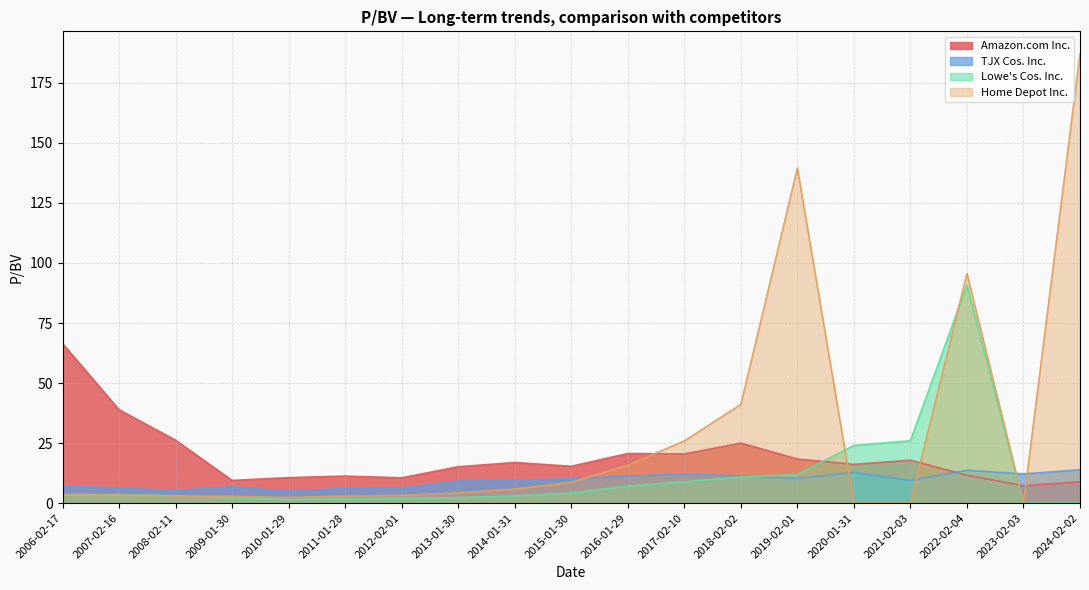

Between which two adjacent categories do Home Depot Inc. and Amazon.com Inc. first intersect?

2016-01-29 and 2017-02-10